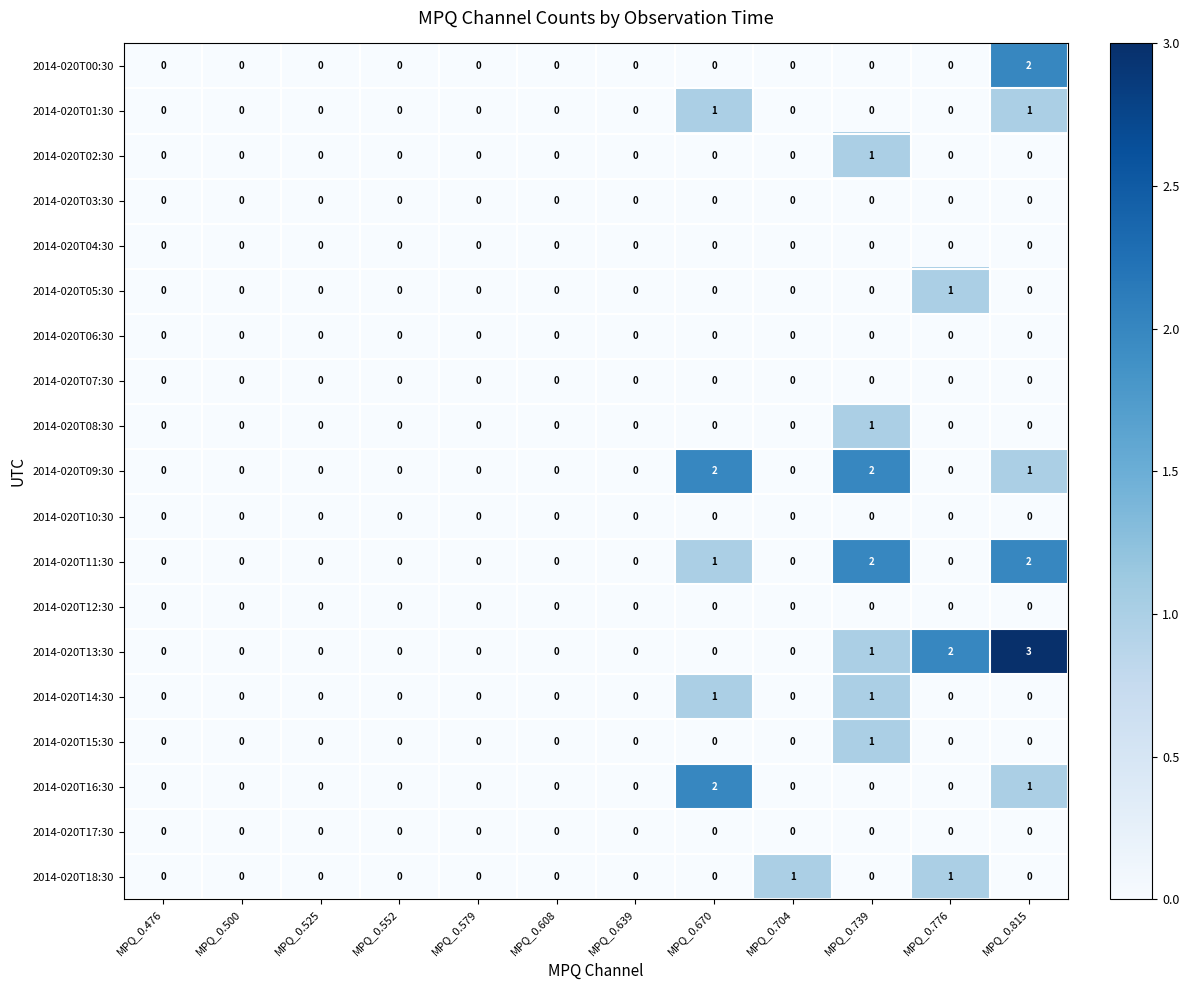

The 2014-020T14:30 series shows 1 at MPQ_0.639. True or false?

False